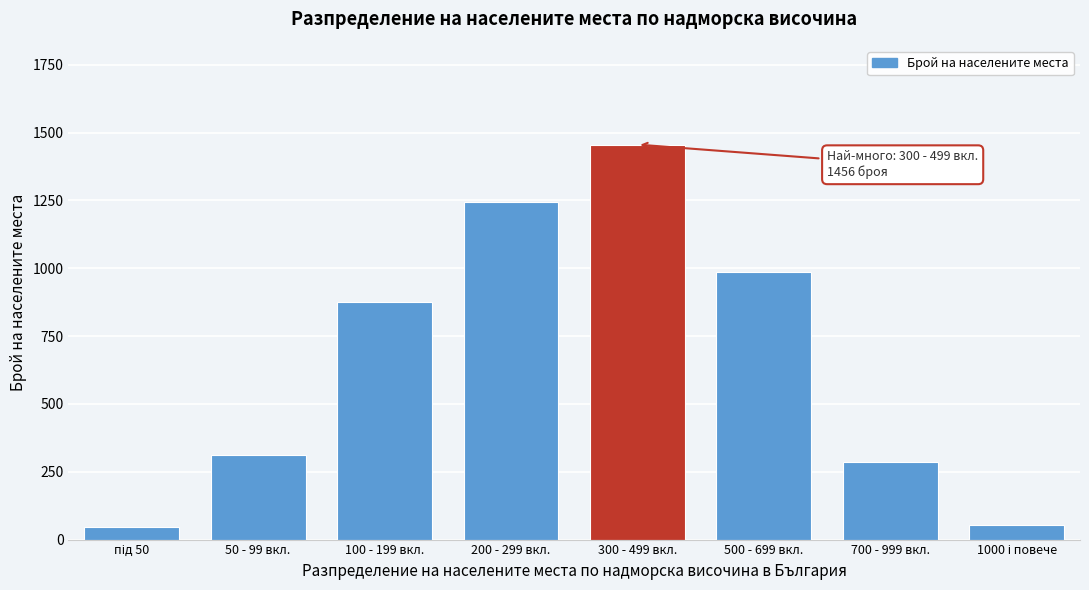

Reading left to right, transcribe all the data shown in this chart.

45	312	876	1243	1456	987	287	53